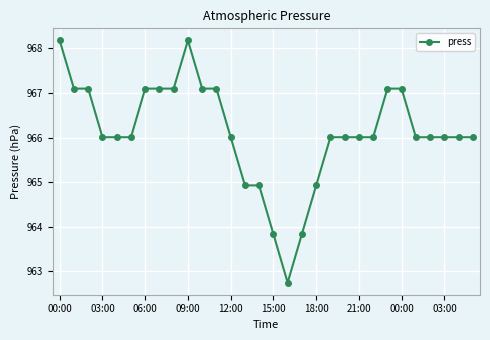

What is the average value?

966.1